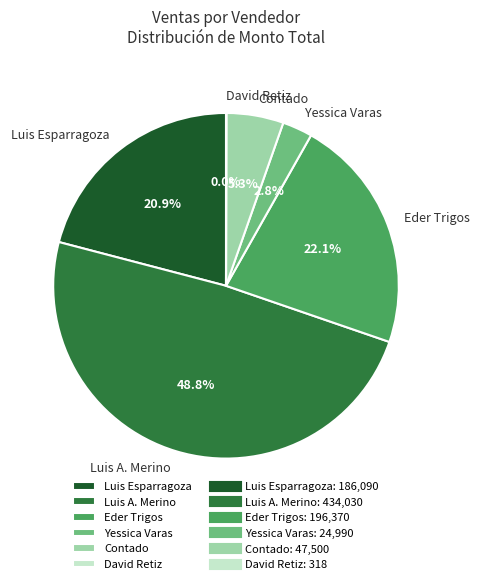

Combined, do Luis A. Merino and Yessica Varas account for over 50%?

Yes